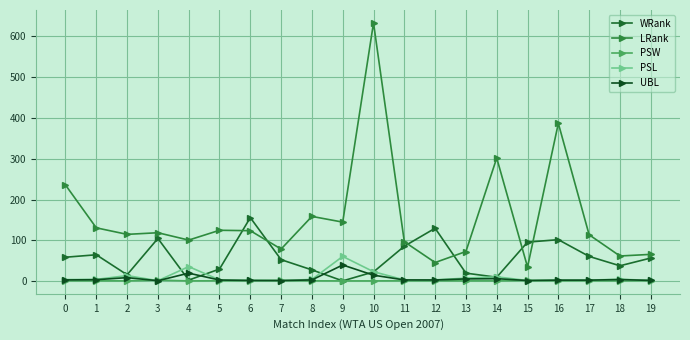

What is the spread (max minus min) of values at 3?

117.5